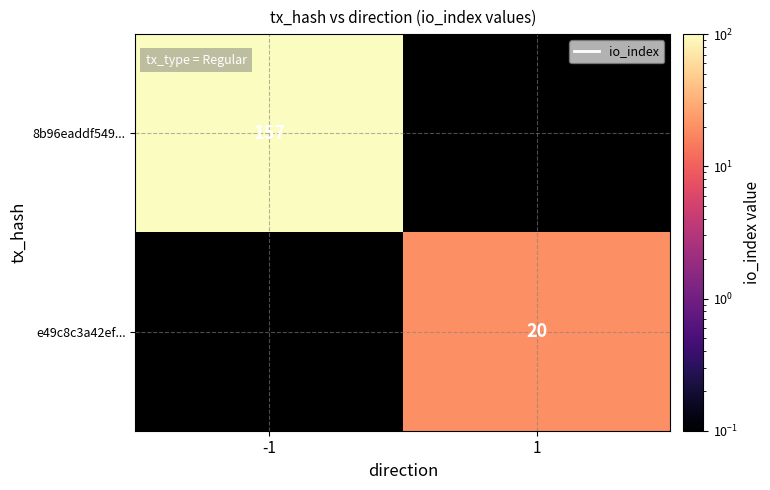

True or false: e49c8c3a42ef... has a value of 12 at 1.

False